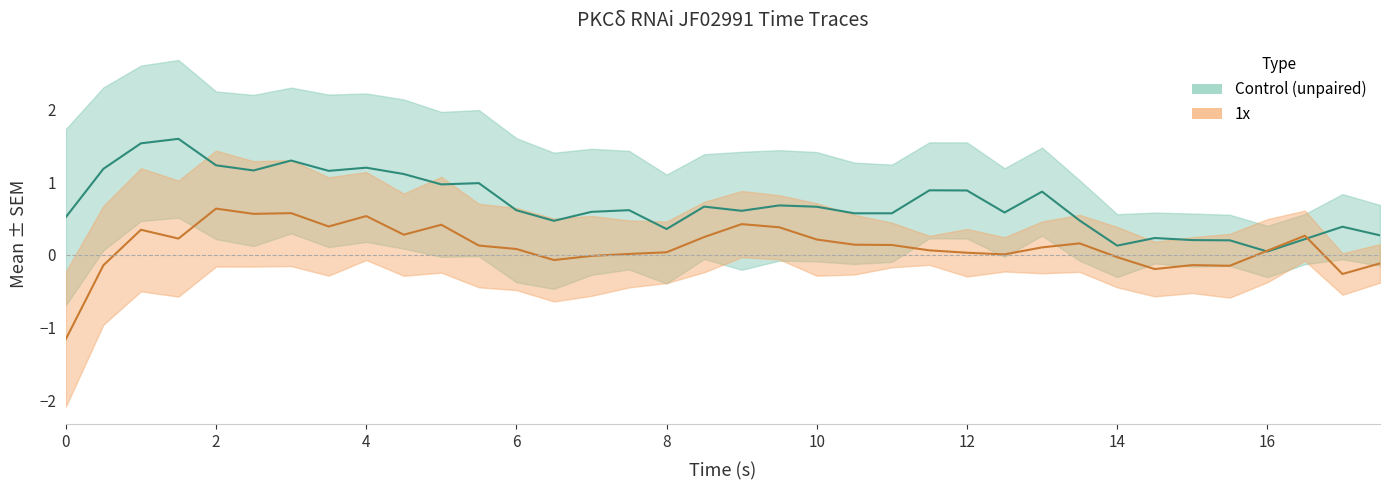

True or false: 1x Mean and Control (unpaired) Mean cross at least once.

True